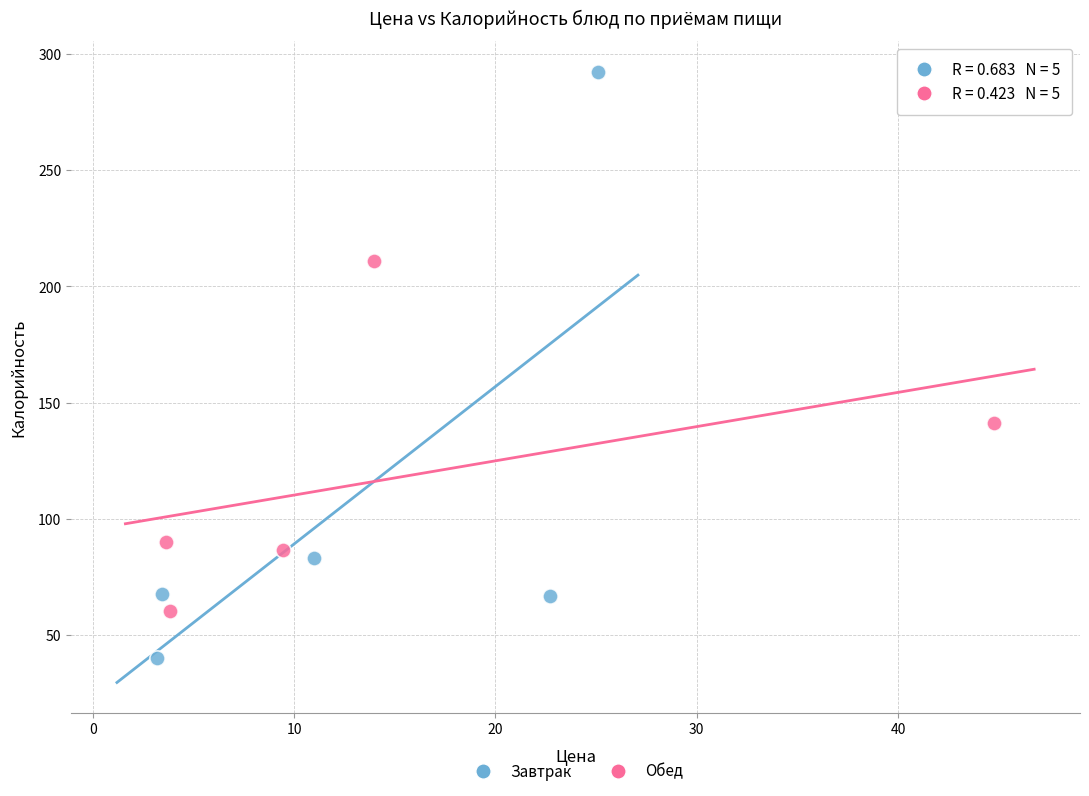

Which series has the widest spread of Y values?

Завтрак